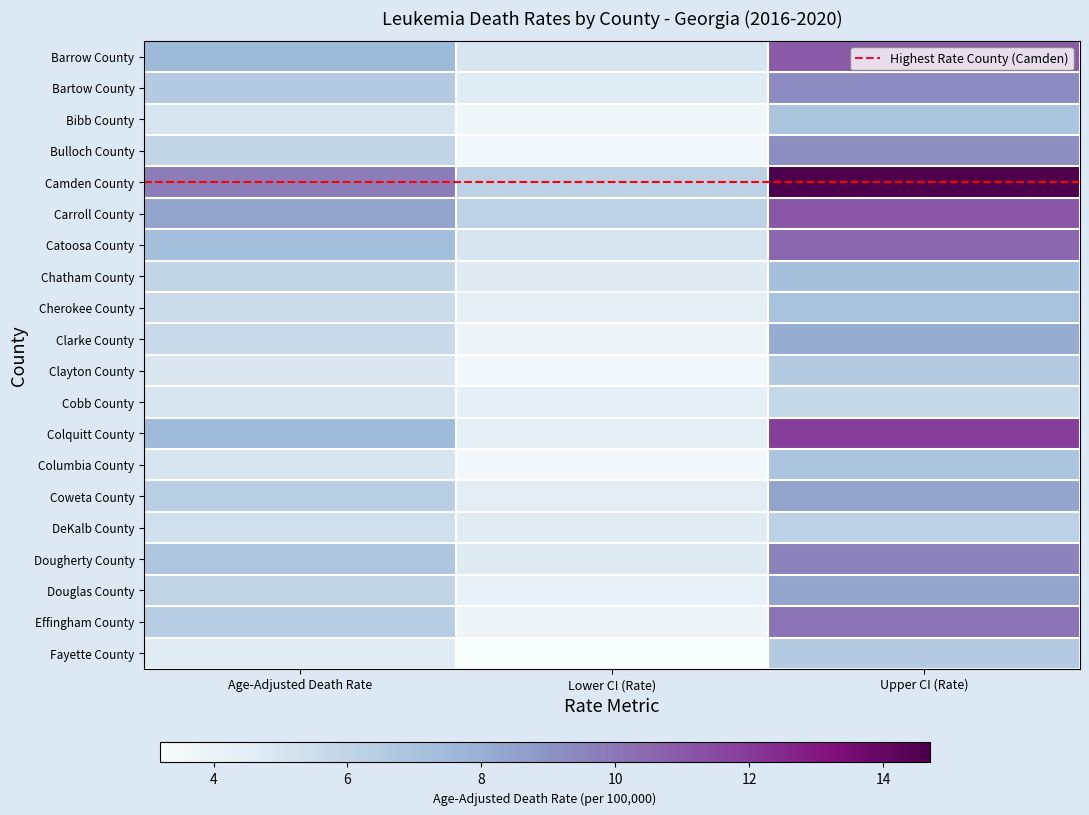

Rank the series by their maximum value, from highest to lowest.

Camden County, Colquitt County, Carroll County, Barrow County, Catoosa County, Effingham County, Dougherty County, Bartow County, Bulloch County, Coweta County, Douglas County, Clarke County, Chatham County, Cherokee County, Bibb County, Columbia County, Clayton County, Fayette County, DeKalb County, Cobb County